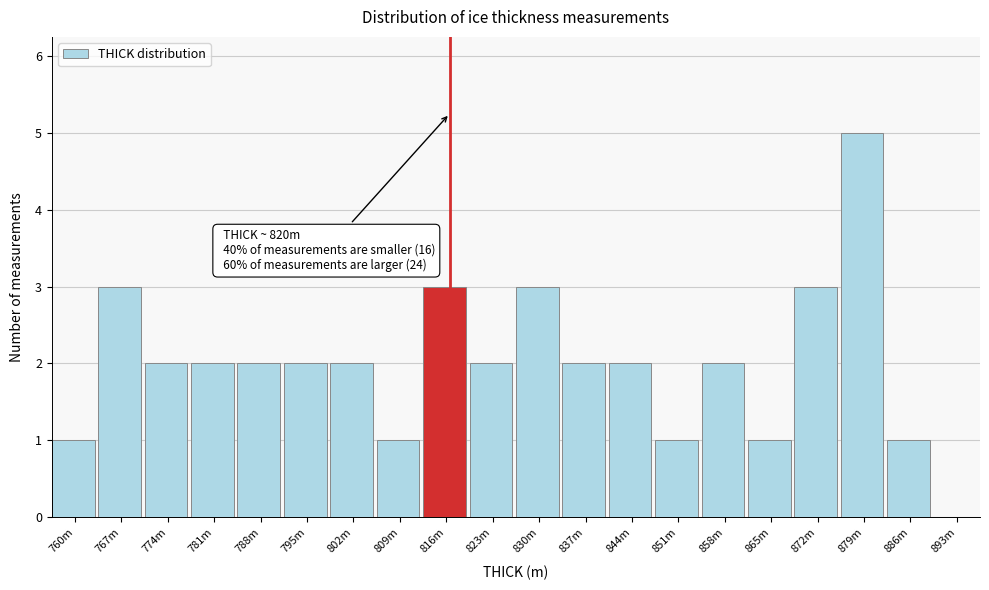

Reading right to left, extract all data points from this chart.

893m=0	886m=1	879m=5	872m=3	865m=1	858m=2	851m=1	844m=2	837m=2	830m=3	823m=2	816m=3	809m=1	802m=2	795m=2	788m=2	781m=2	774m=2	767m=3	760m=1